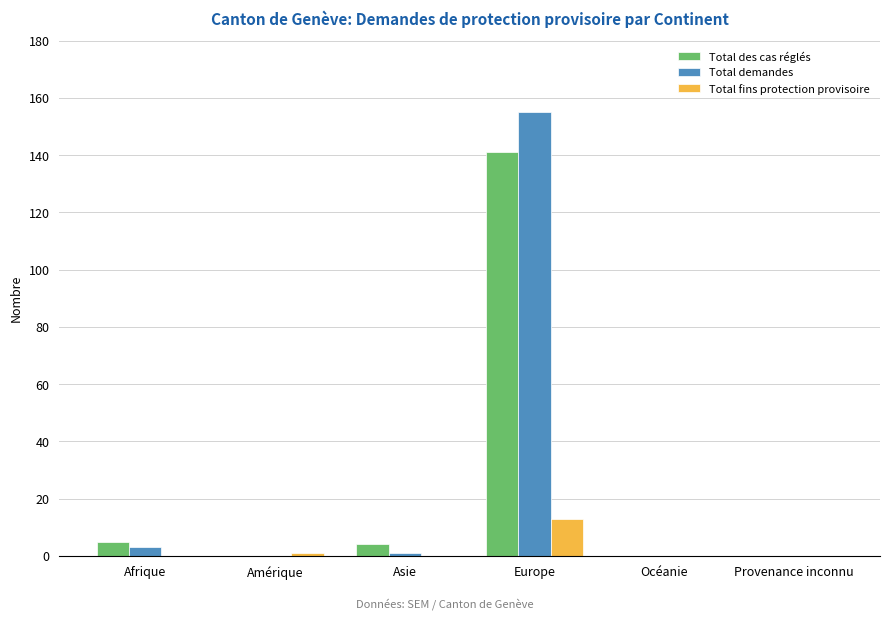

Which series changed the most between Amérique and Europe?

Total demandes